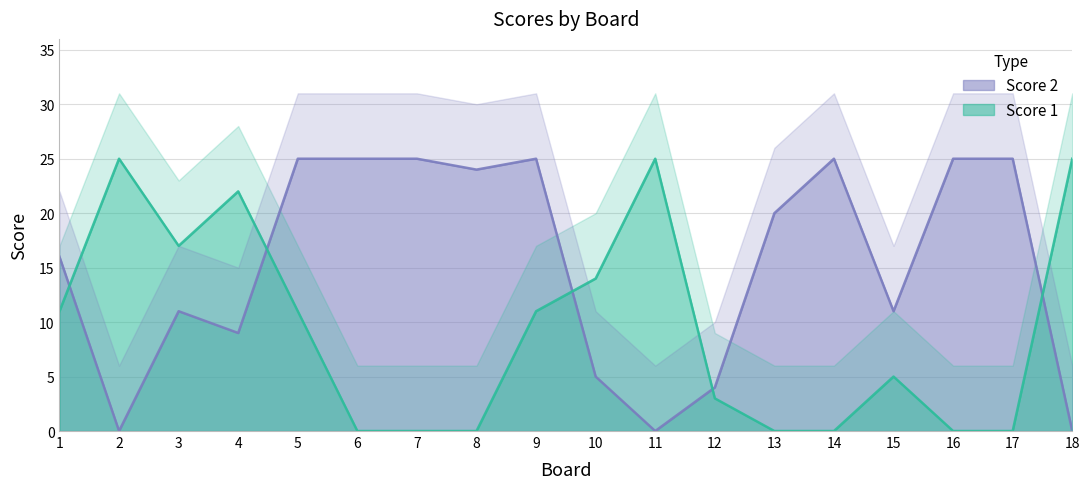

What is the difference between the maximum and minimum values in the Score 2 series?

25